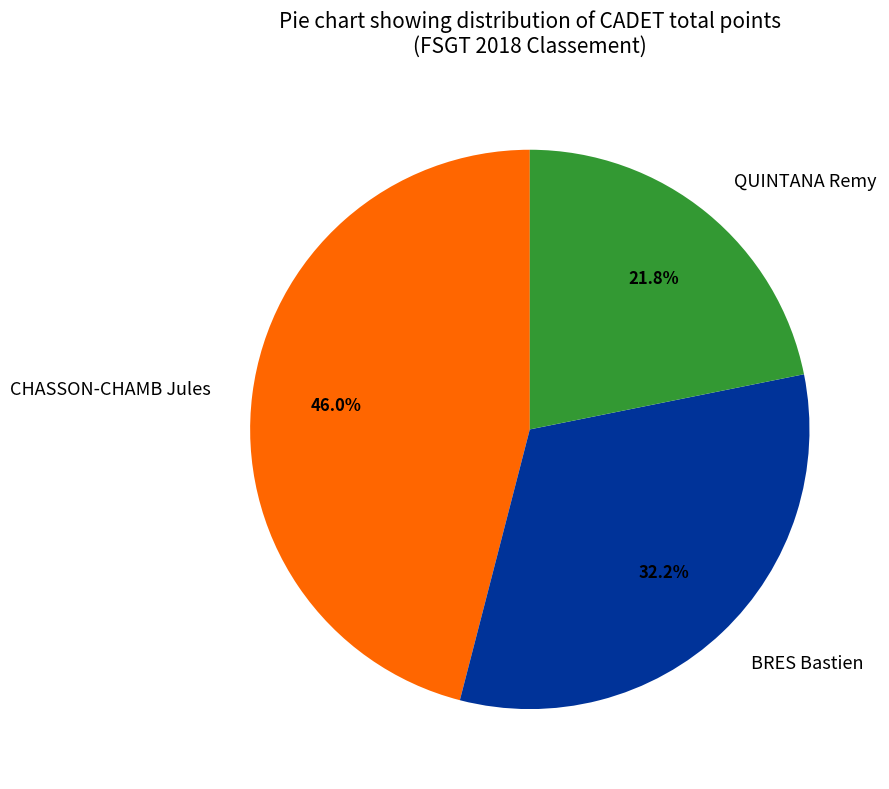

Which slice is the smallest?

QUINTANA Remy